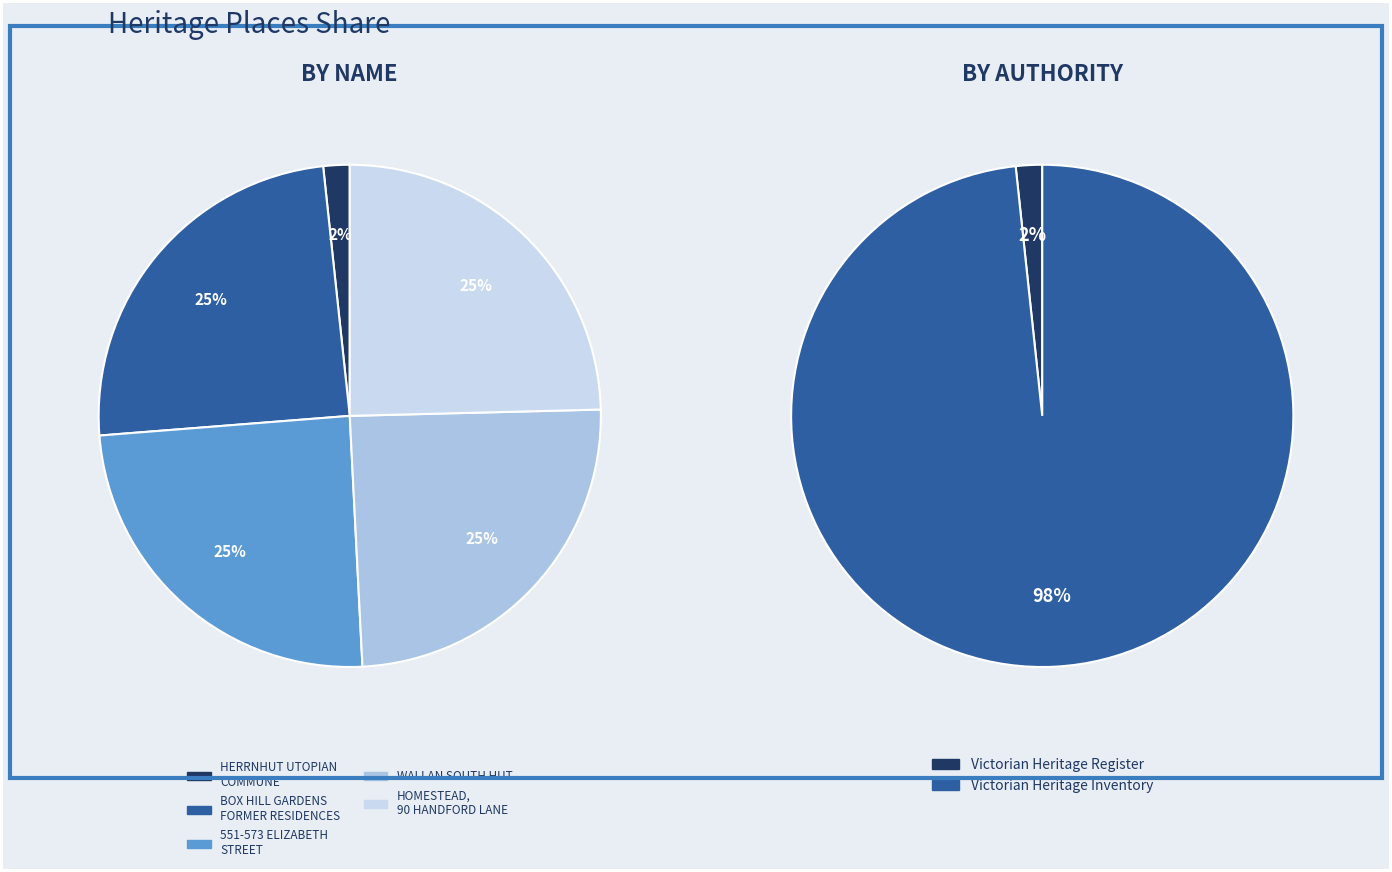

Count the number of slices in the pie.

5